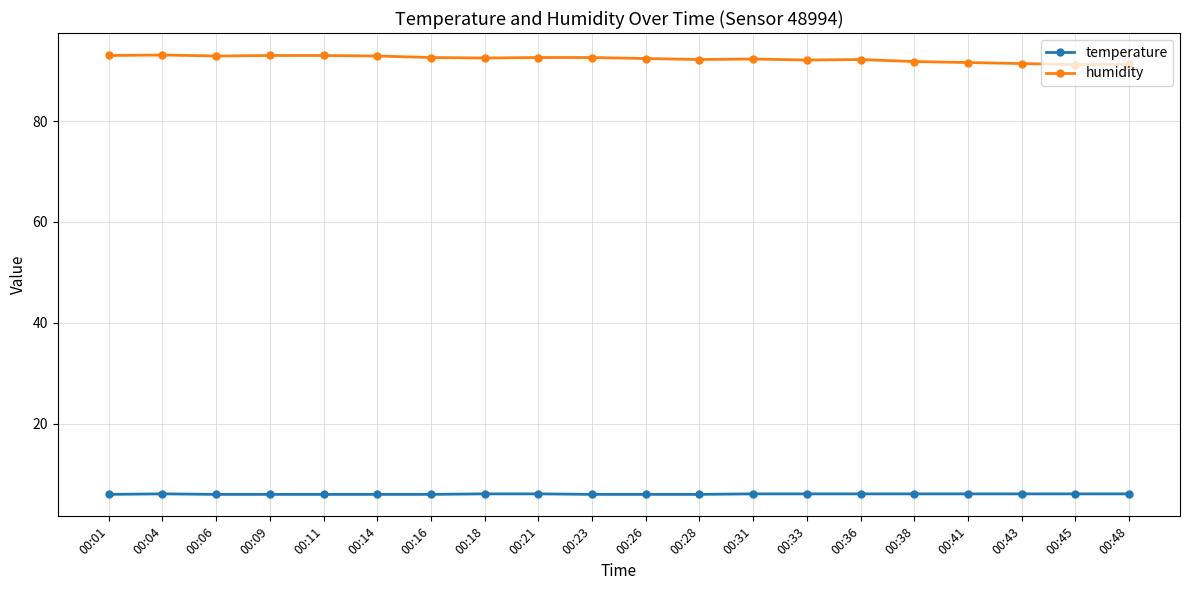

What is the difference between the maximum and minimum values in the humidity series?

1.9